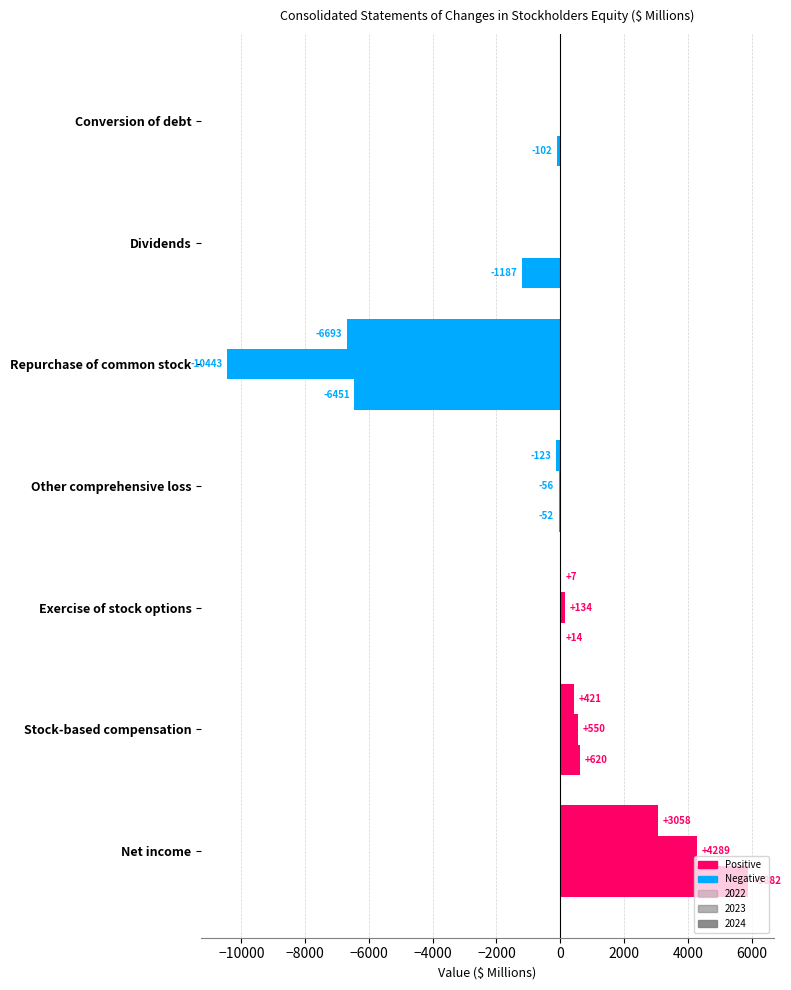

How many data points does each series have?

7